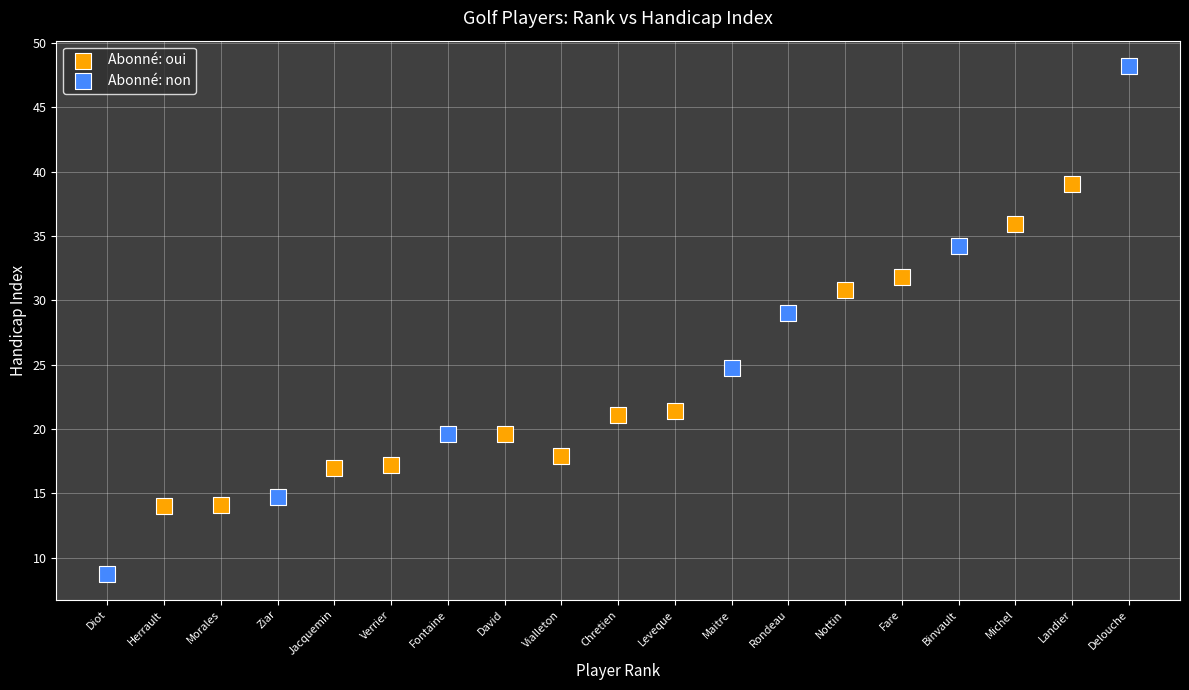

Which series contains the lowest Y value?

Abonné: non